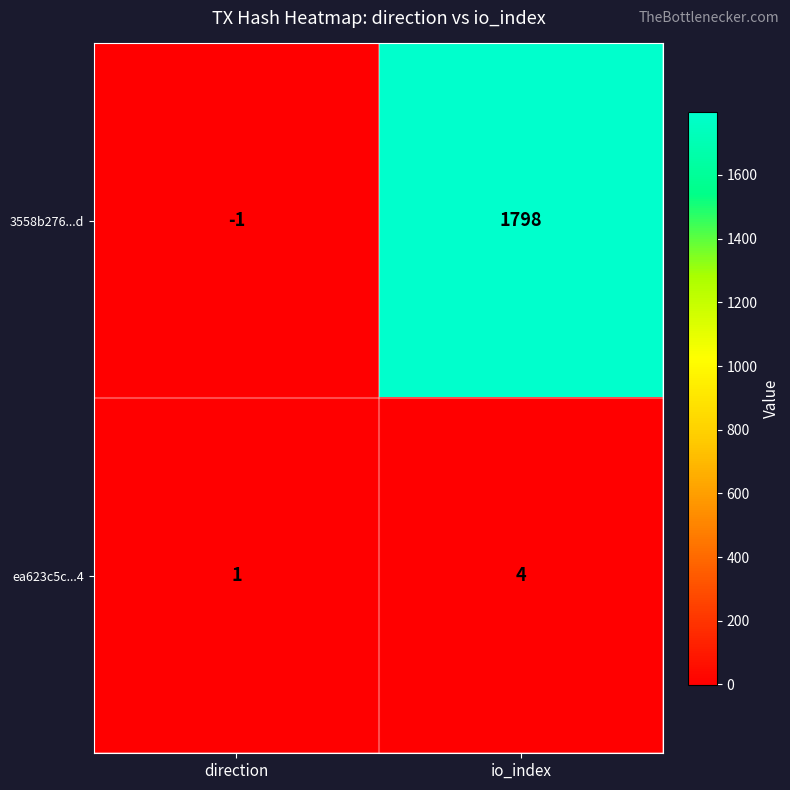

Where is 3558b276...d nearest to the value 898?

direction